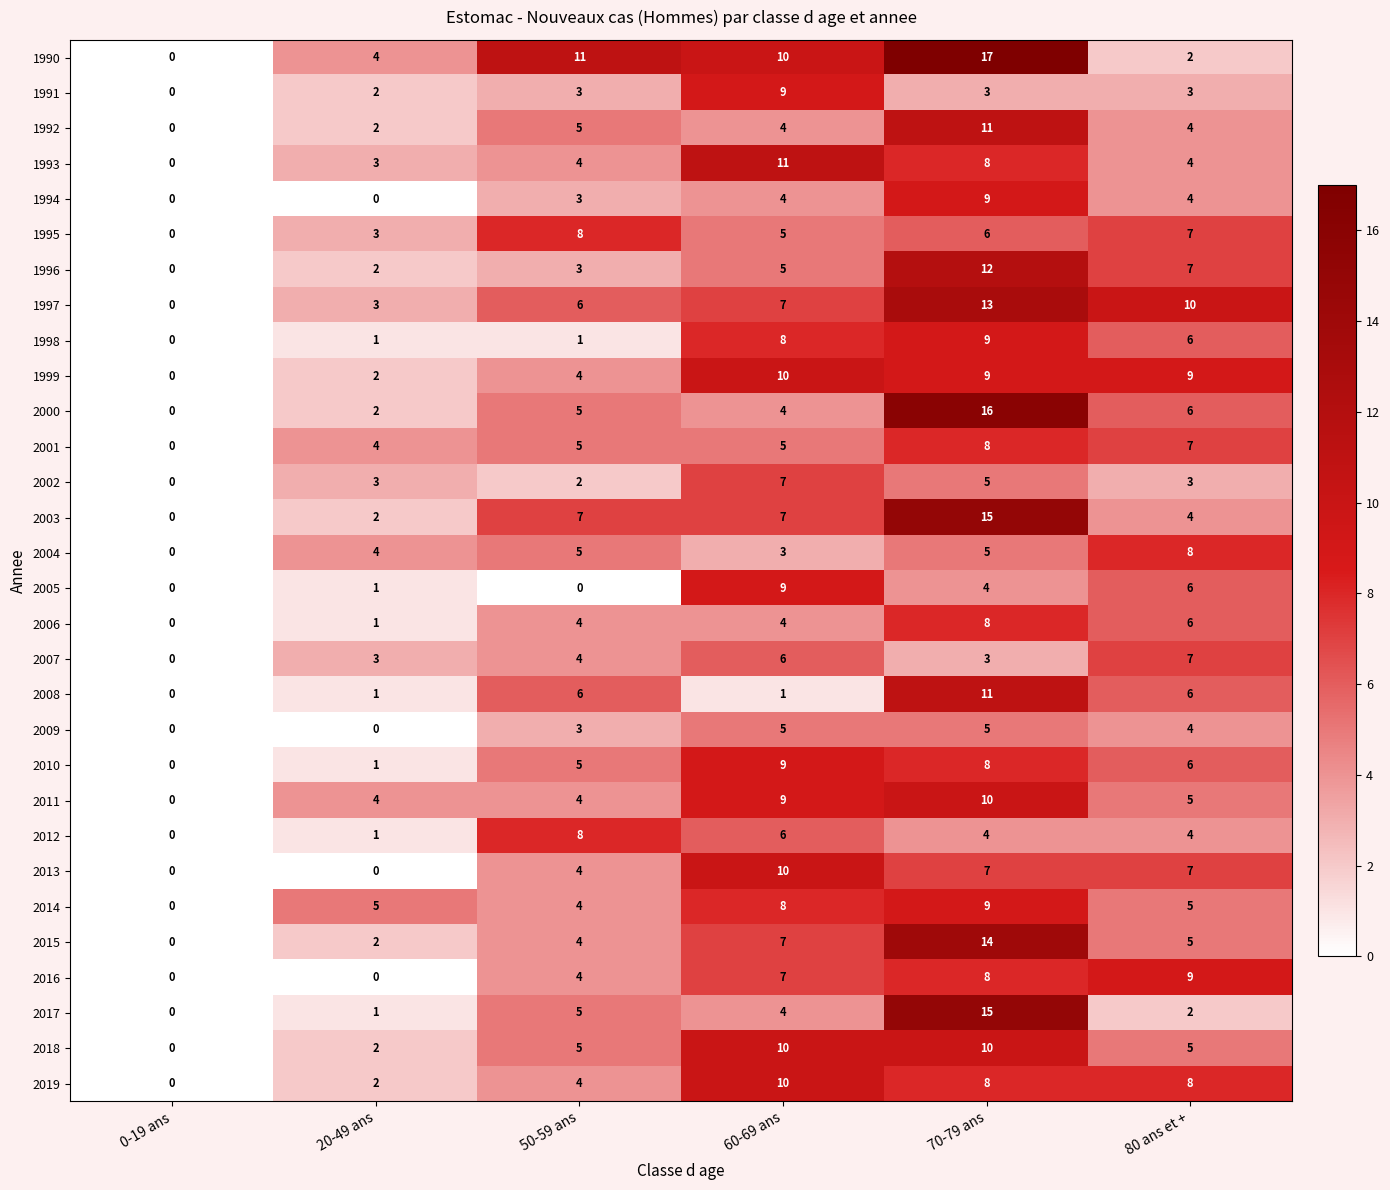

The value of 2007 at 20-49 ans is 3. True or false?

True